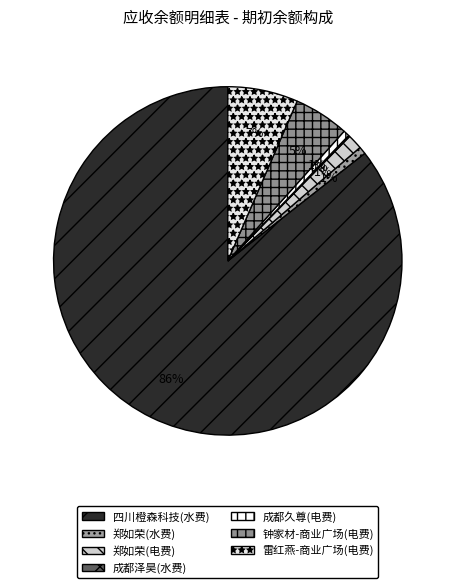

Count the number of slices in the pie.

7